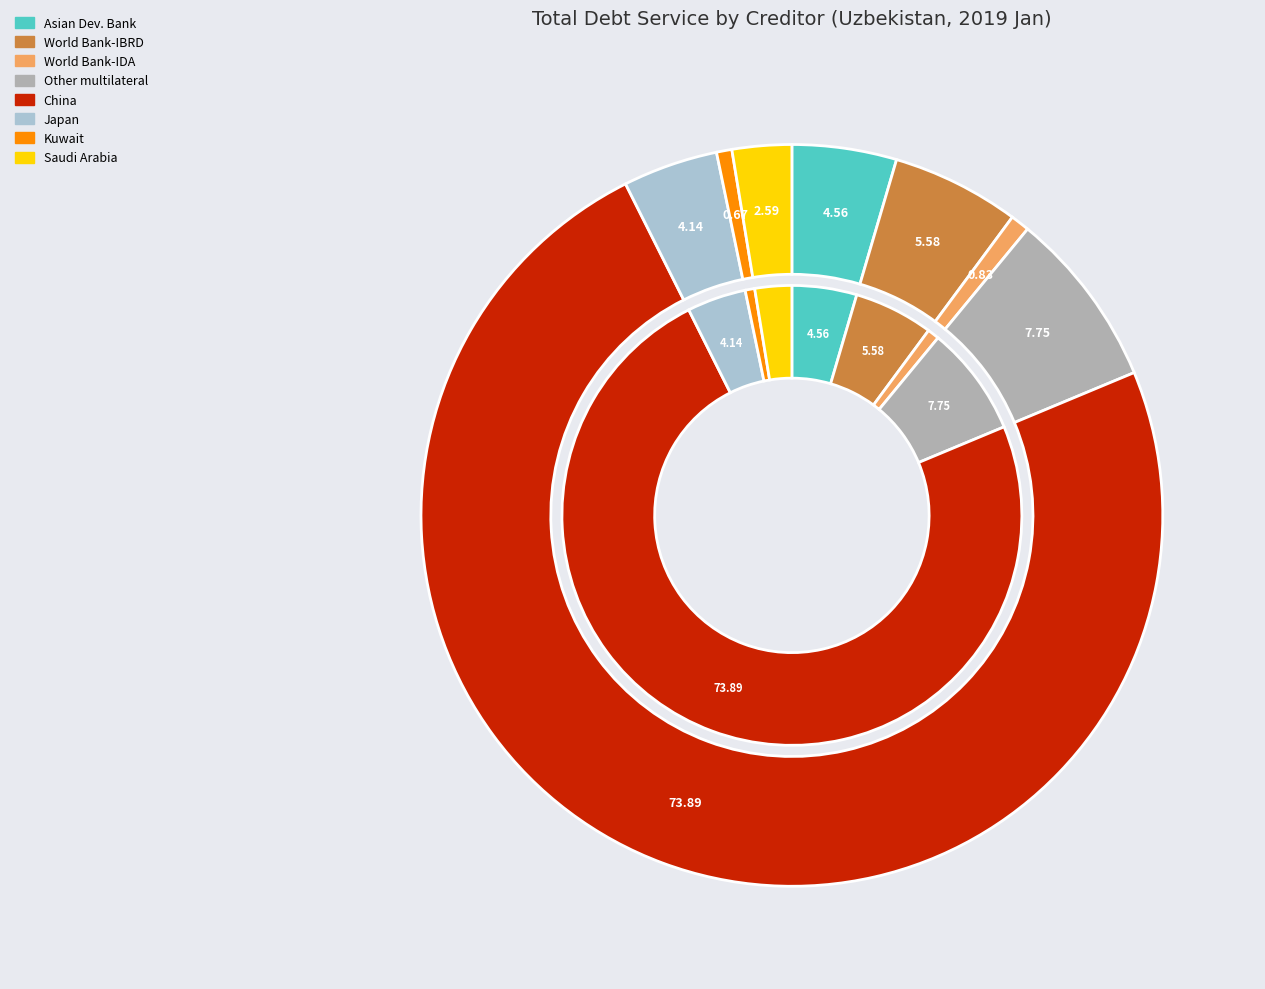

The Germany (bilateral) slice represents 0% of the pie. True or false?

True